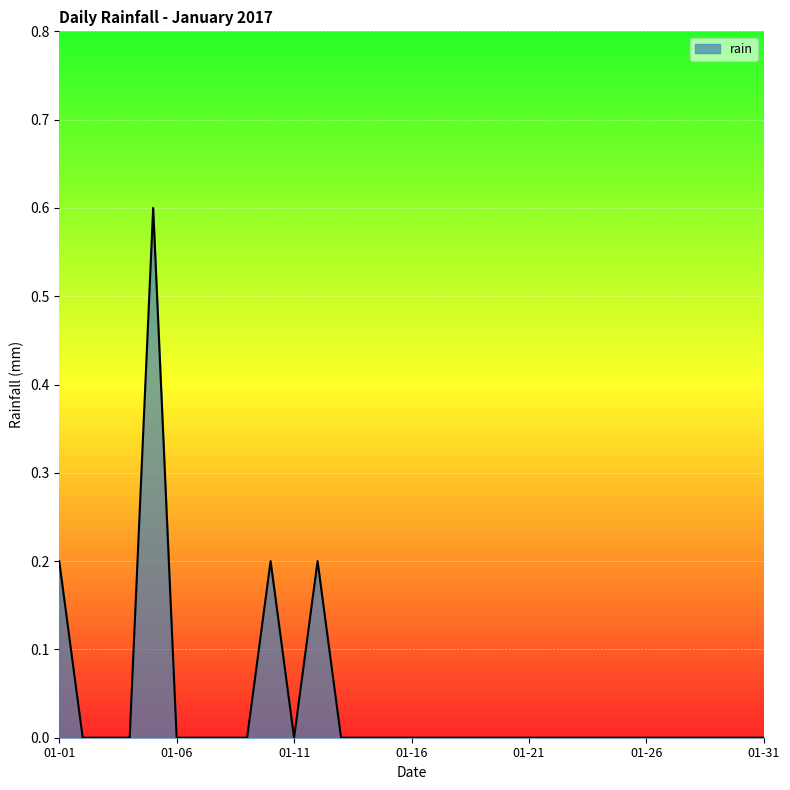

What is the maximum value shown in the chart?

0.6